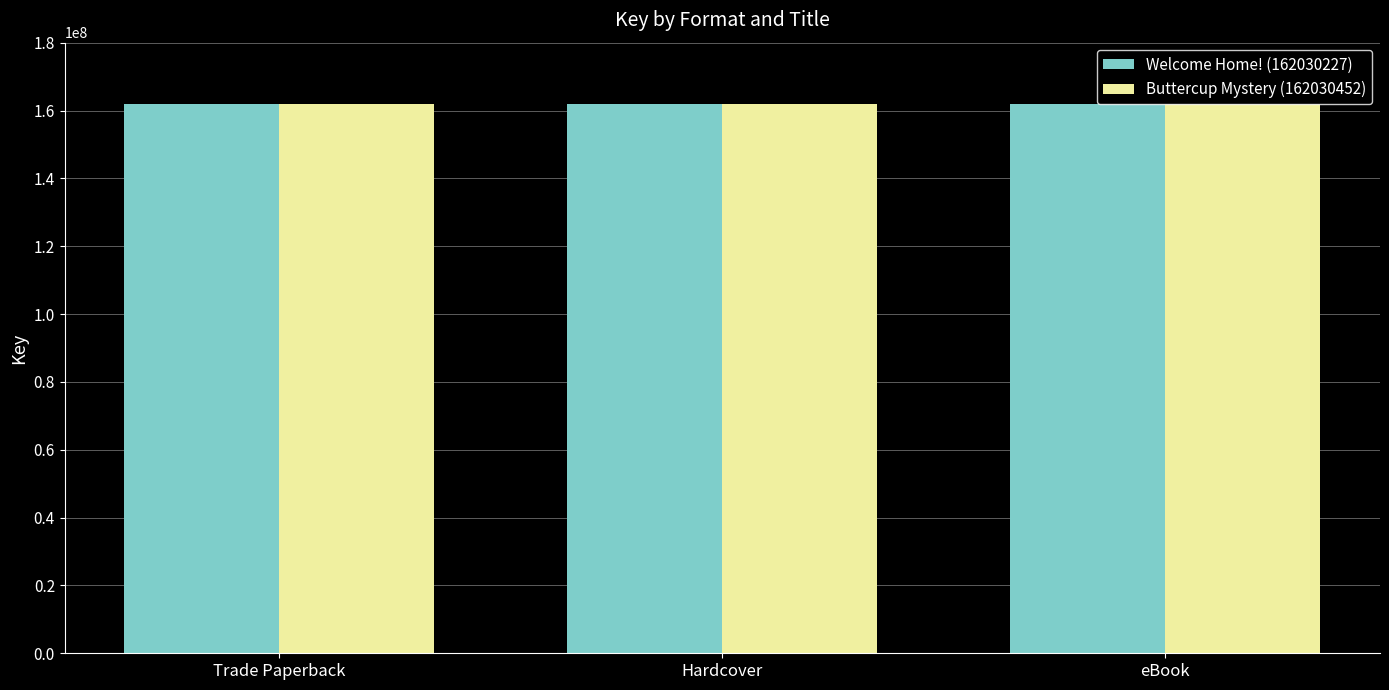

Reading left to right, transcribe all the data shown in this chart.

Welcome Home! (162030227): Trade Paperback=162030227	Hardcover=162030227	eBook=162030227
Buttercup Mystery (162030452): Trade Paperback=162030452	Hardcover=162030452	eBook=162030452